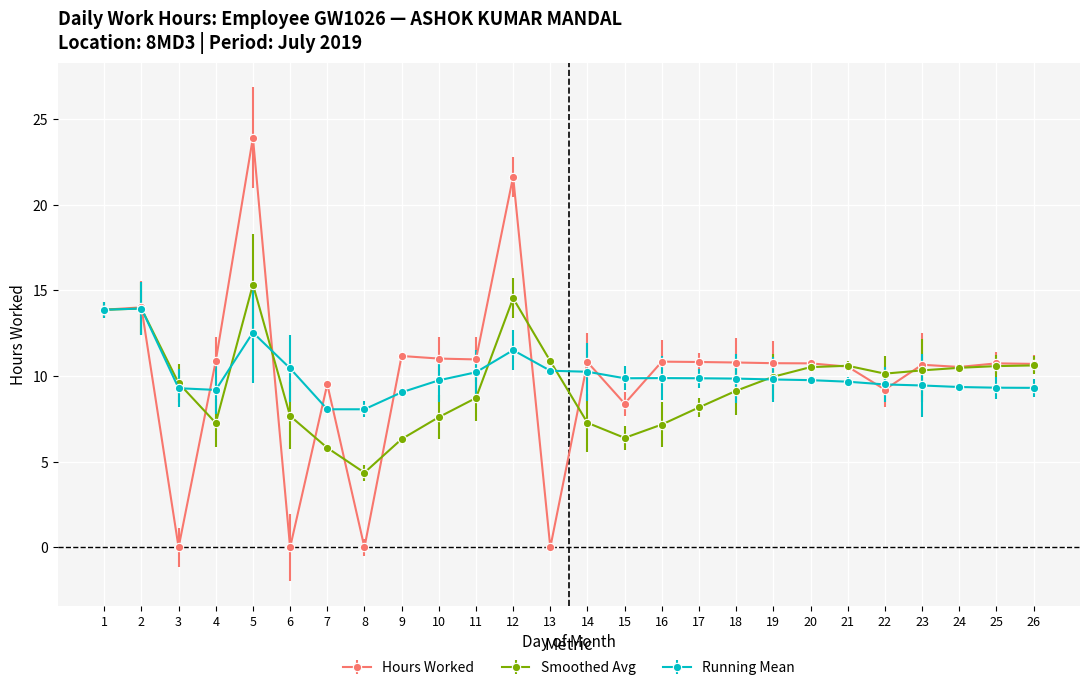

Is the value of Running Mean at 23 greater than the value of Smoothed Avg at 9?

Yes